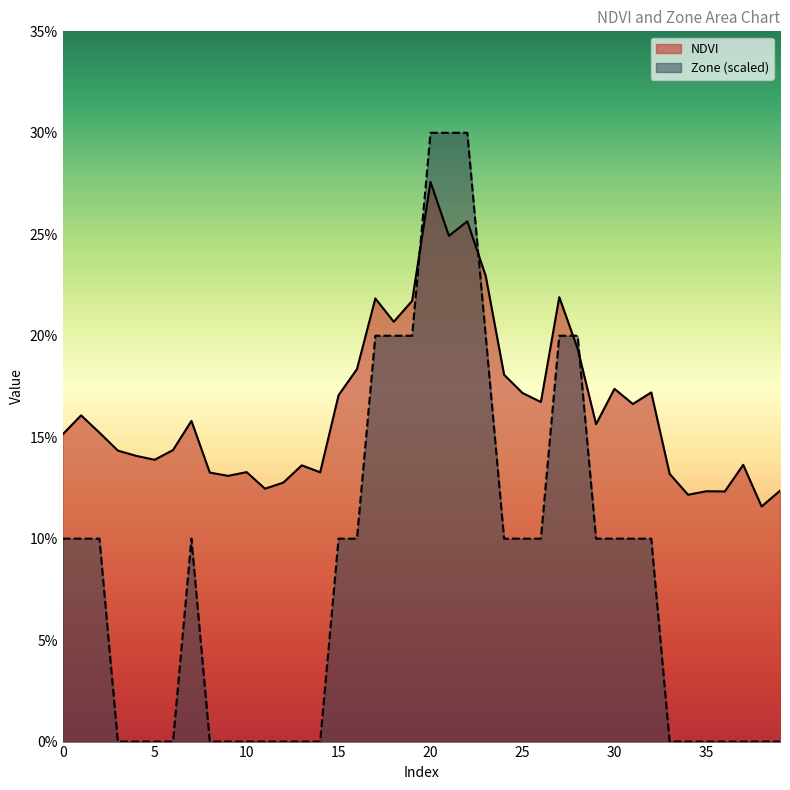

At which label does NDVI reach its minimum?

38